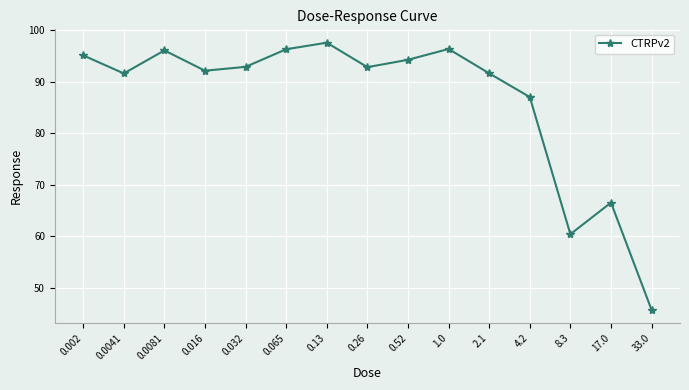

What is the minimum value shown in the chart?

45.7